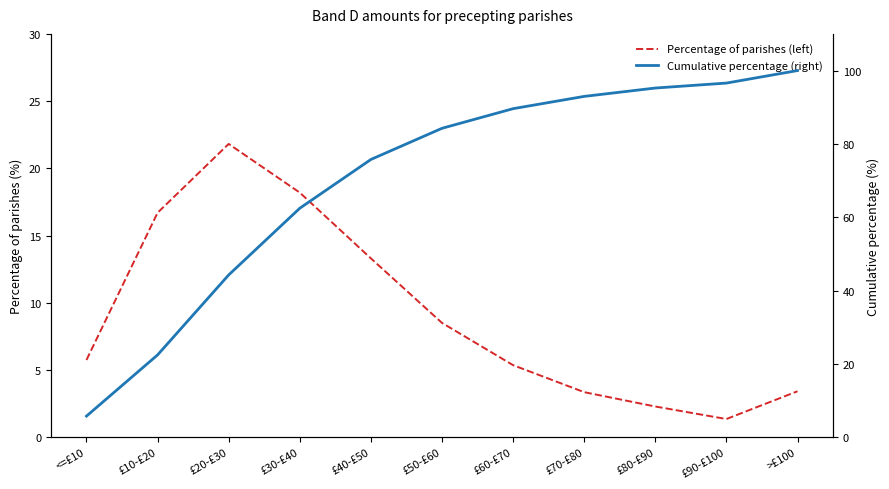

Reading right to left, transcribe all the data shown in this chart.

Percentage of parishes (left): 3.4	1.4	2.3	3.3	5.4	8.5	13.3	18.2	21.8	16.7	5.7
Cumulative percentage (right): 100.0	96.6	95.2	93.0	89.6	84.2	75.7	62.4	44.3	22.4	5.7